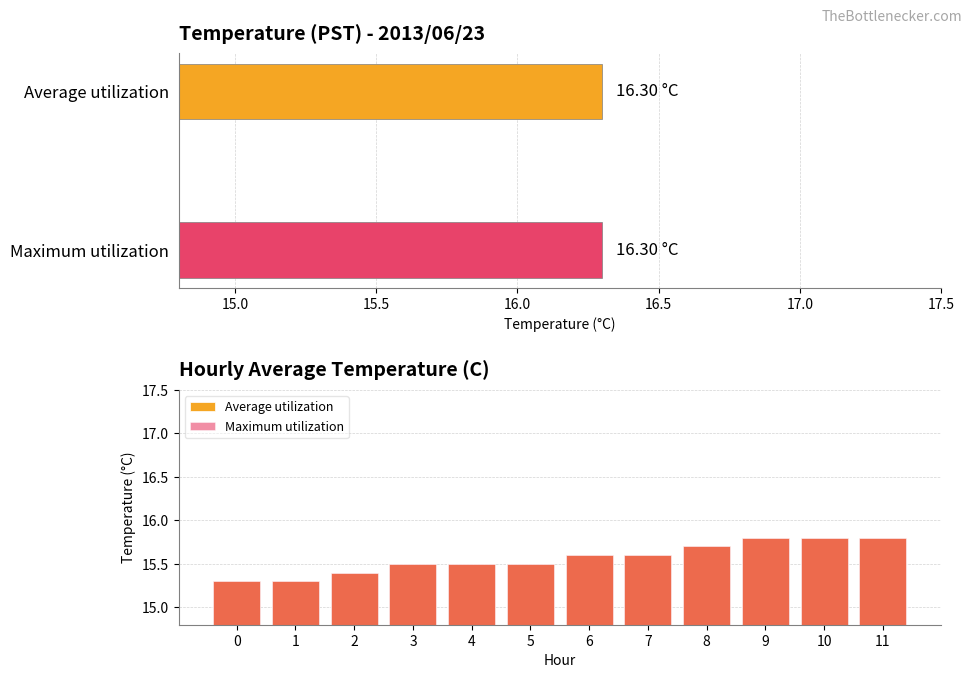

What is the difference between the maximum and minimum values in the Average utilization series?

0.5